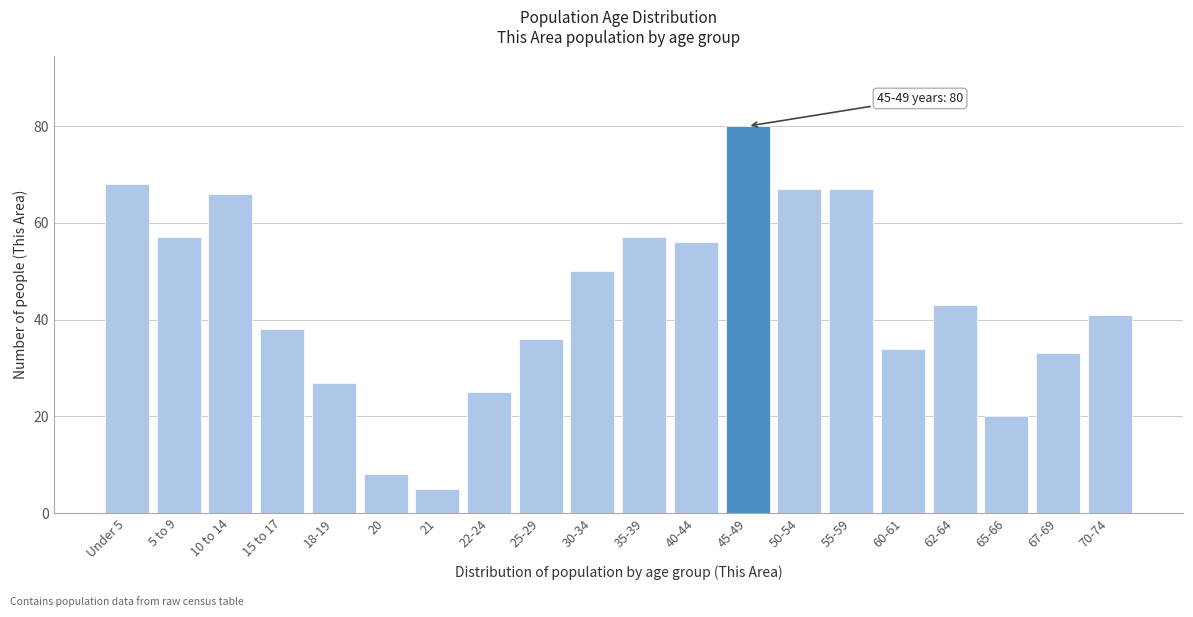

Reading left to right, what are all the values shown in this chart?

68	57	66	38	27	8	5	25	36	50	57	56	80	67	67	34	43	20	33	41